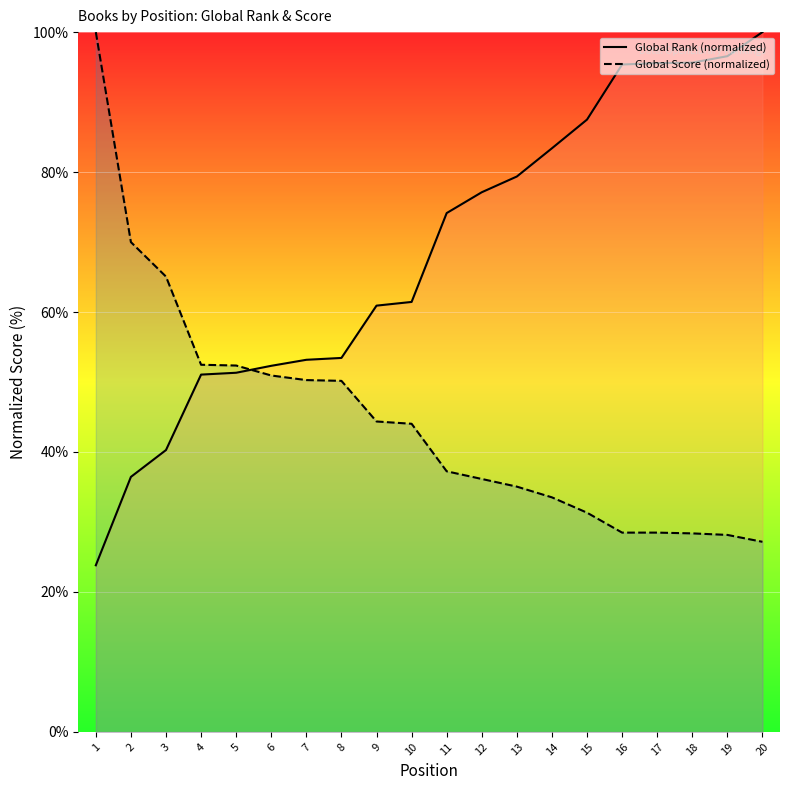

List the series in order of their peak value, highest first.

Global Rank (line), Global Score (line)